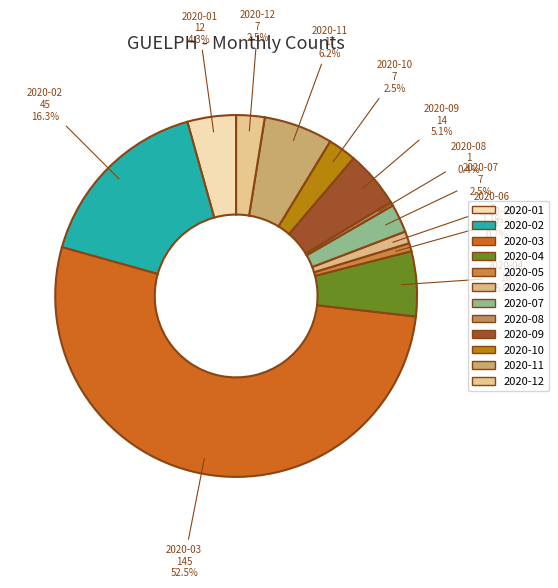

What is the ratio of the value at 2020-10 to the value at 2020-04?

0.4